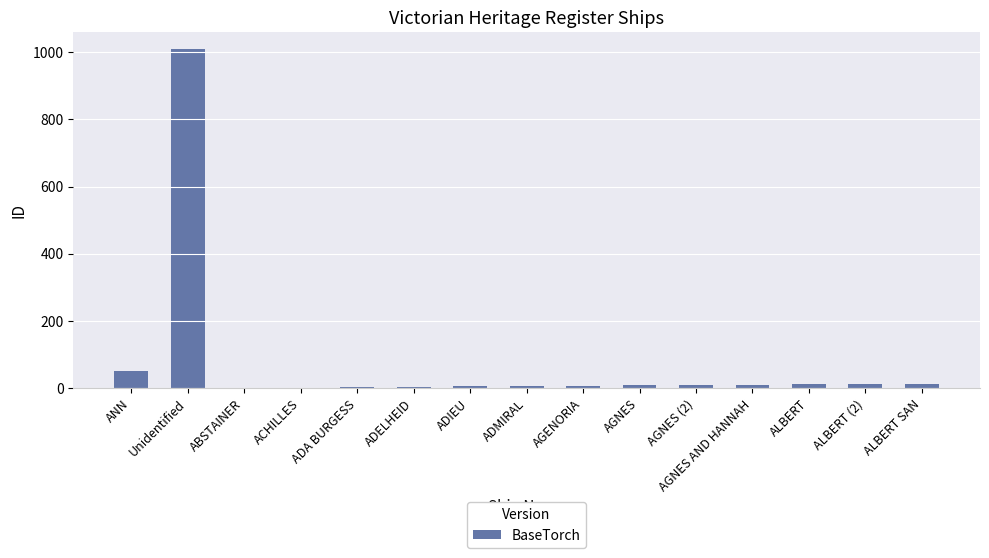

What is the maximum value shown in the chart?

1009